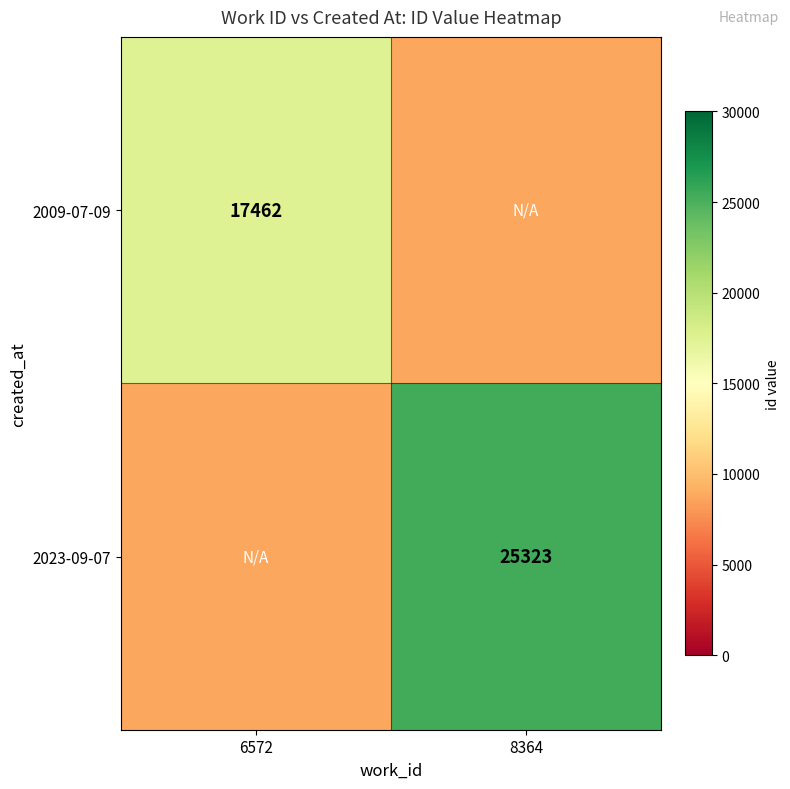

The 2023-09-07 series shows 11989 at 8364. True or false?

False